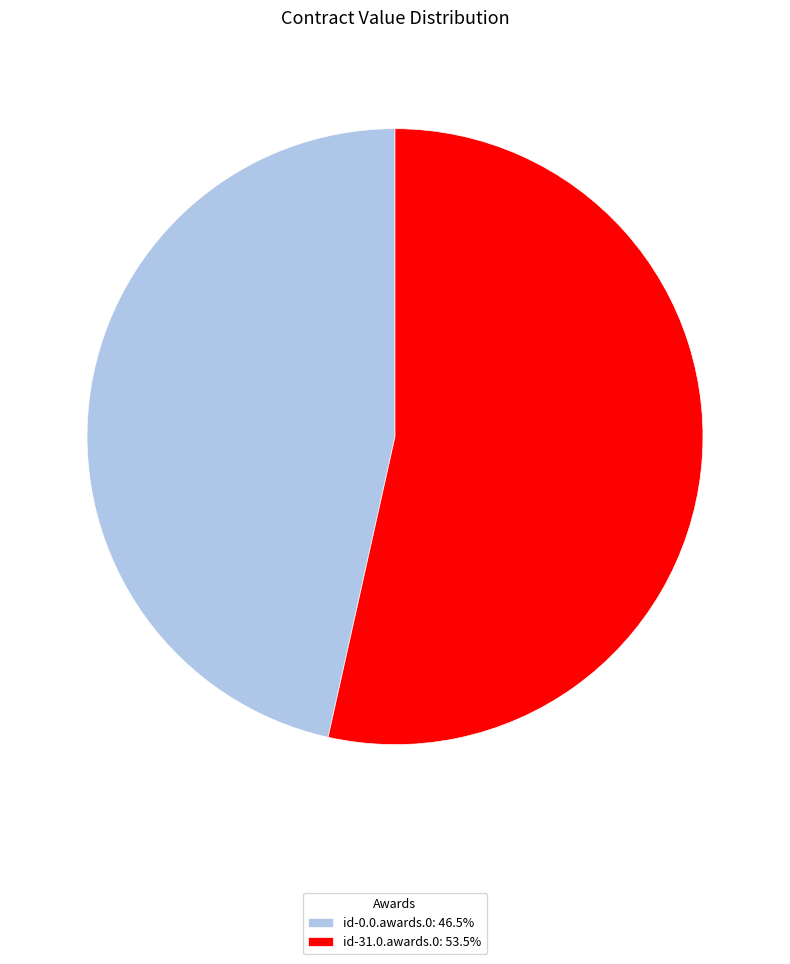

True or false: id-31.0.awards.0 accounts for 53% of the total.

True